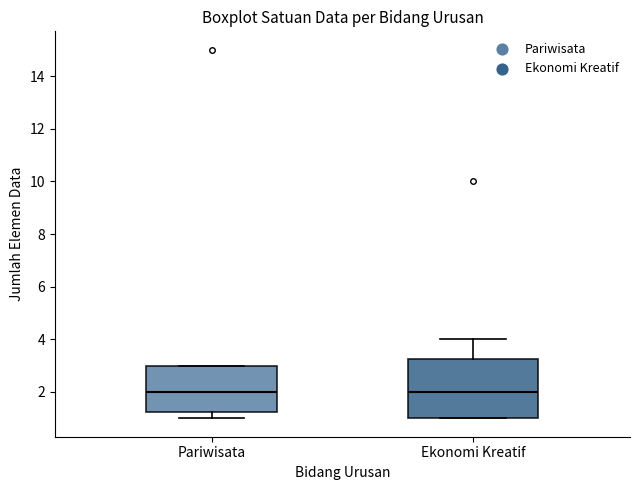

Reading left to right, transcribe this box plot: for each box, give where its median line is, the range the box spans, and where its two whiskers end, as read against the y-axis. The values are not printed on the chart, so give them approximately, as read against the axis.

Pariwisata: median 2.0, box 1.2 to 3.0, whiskers 1.0 to 3.0
Ekonomi Kreatif: median 2.0, box 1.0 to 3.2, whiskers 1.0 to 4.0